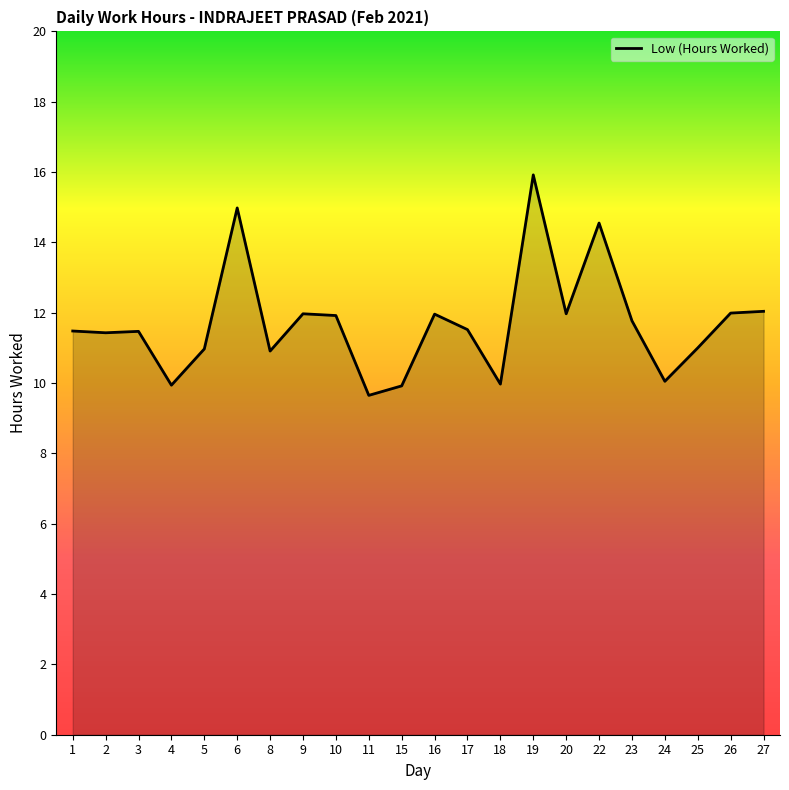

At which label does the data first exceed 11?

1